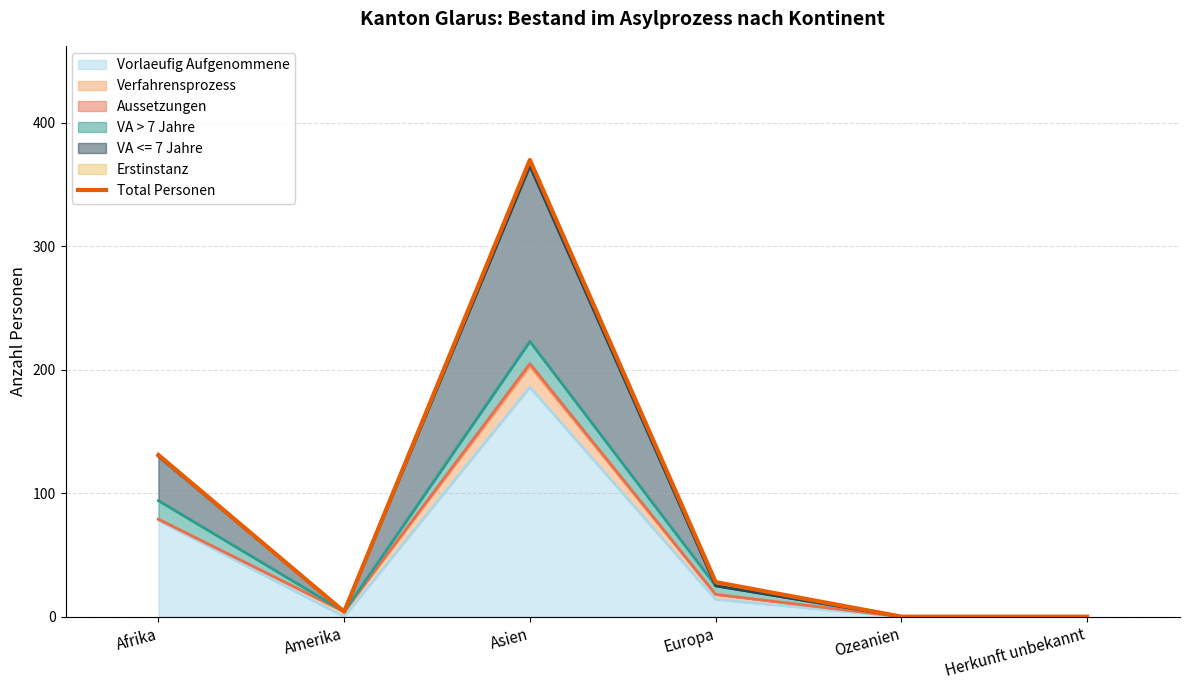

What is the sum of all values?

533